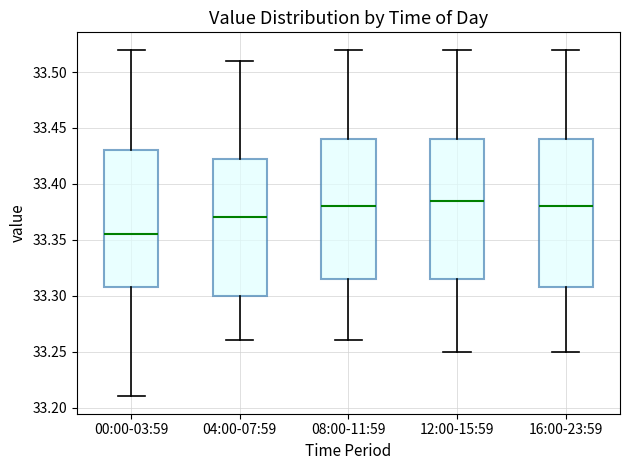

Reading left to right, read every box against the y-axis: the position of its median line, the range the box covers, and the ends of its whiskers. The values are not printed on the chart, so give them approximately, as read against the axis.

00:00-03:59: median 33.355, box 33.310 to 33.430, whiskers 33.210 to 33.520
04:00-07:59: median 33.370, box 33.300 to 33.425, whiskers 33.260 to 33.510
08:00-11:59: median 33.380, box 33.315 to 33.440, whiskers 33.260 to 33.520
12:00-15:59: median 33.385, box 33.315 to 33.440, whiskers 33.250 to 33.520
16:00-23:59: median 33.380, box 33.310 to 33.440, whiskers 33.250 to 33.520